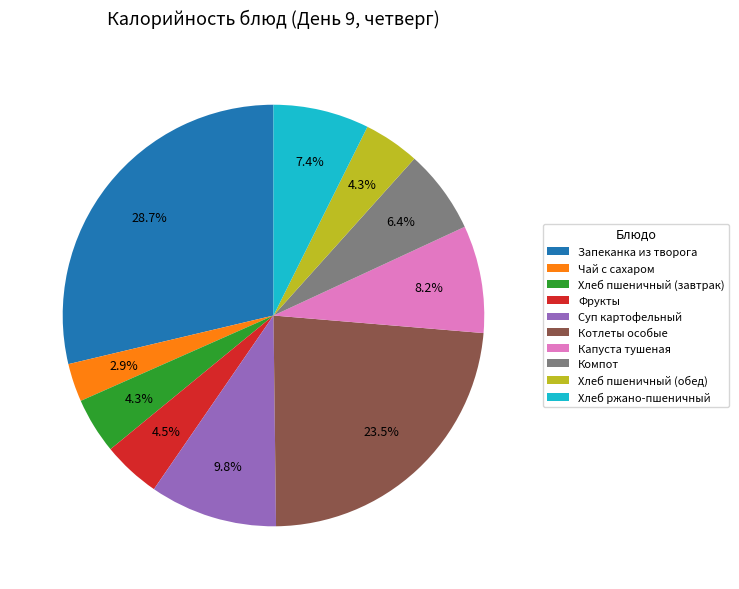

True or false: Котлеты особые accounts for 38% of the total.

False